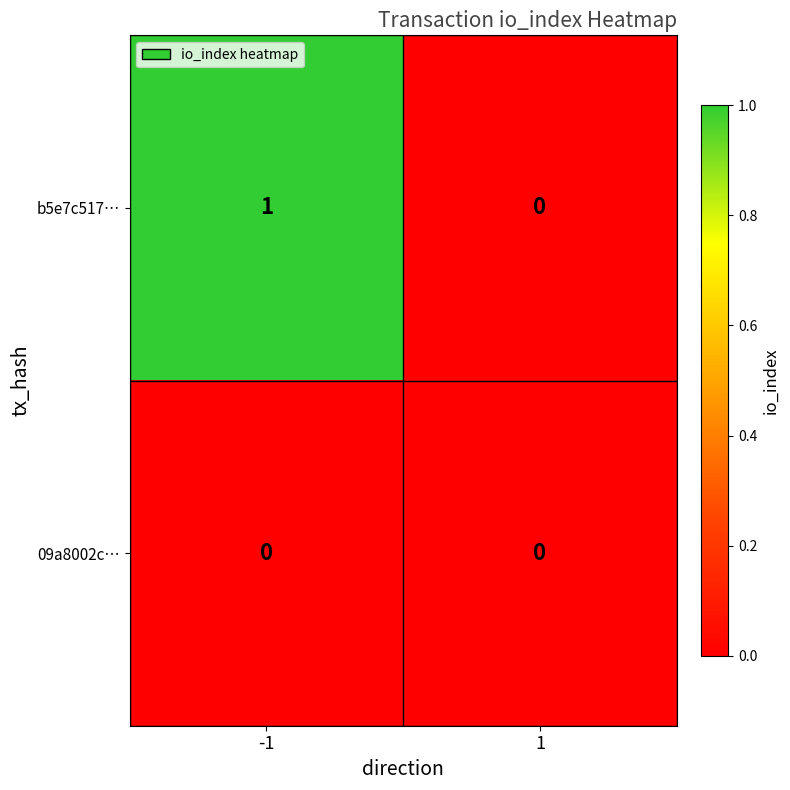

What is the total value across all series at -1?

1